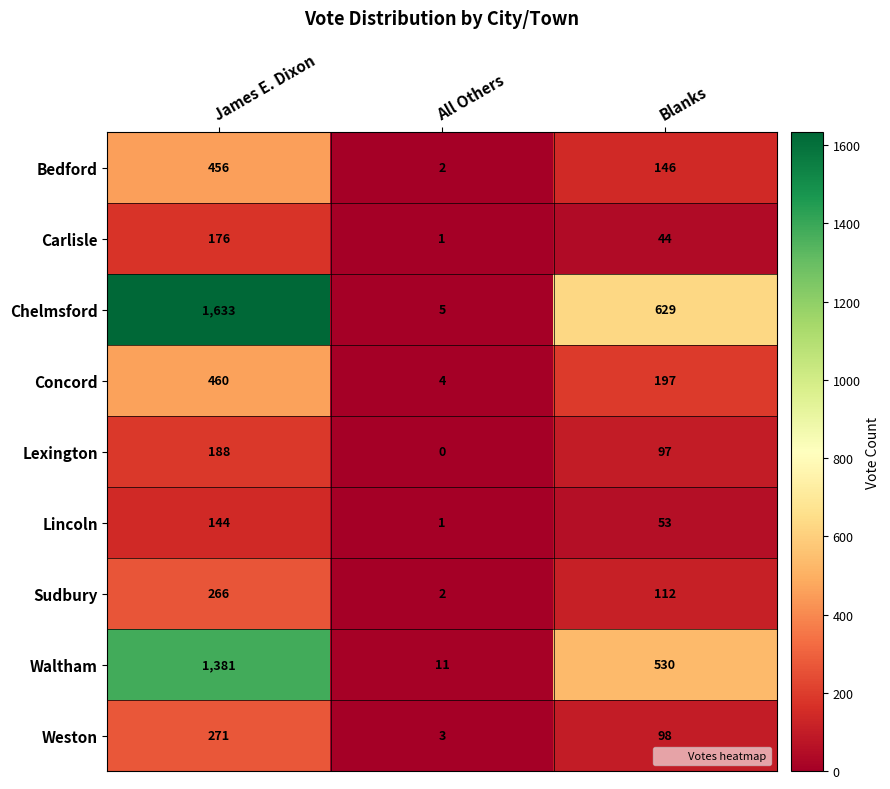

What is the greatest value displayed?

1633